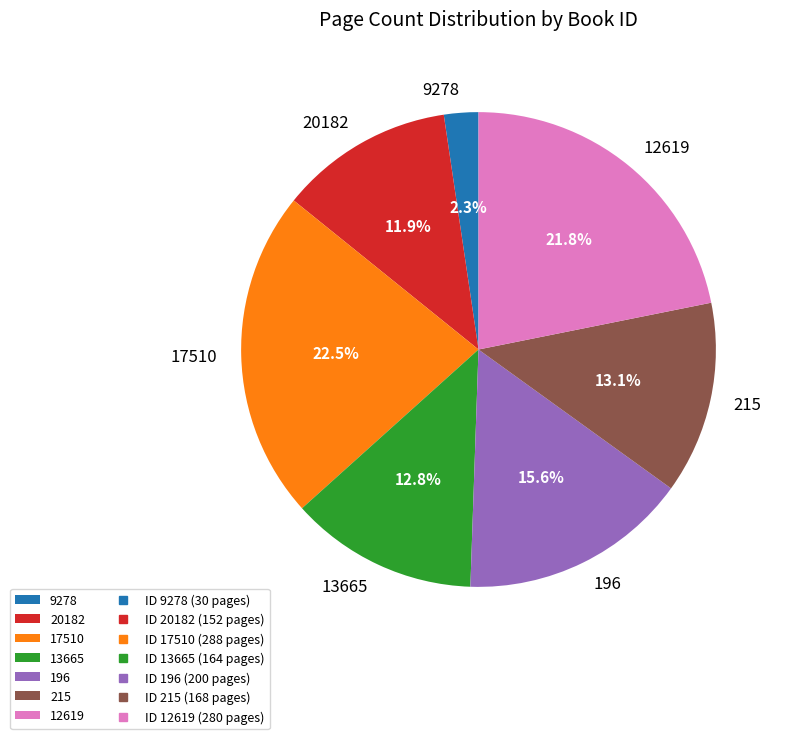

Does 17510 represent more than half of the total?

No